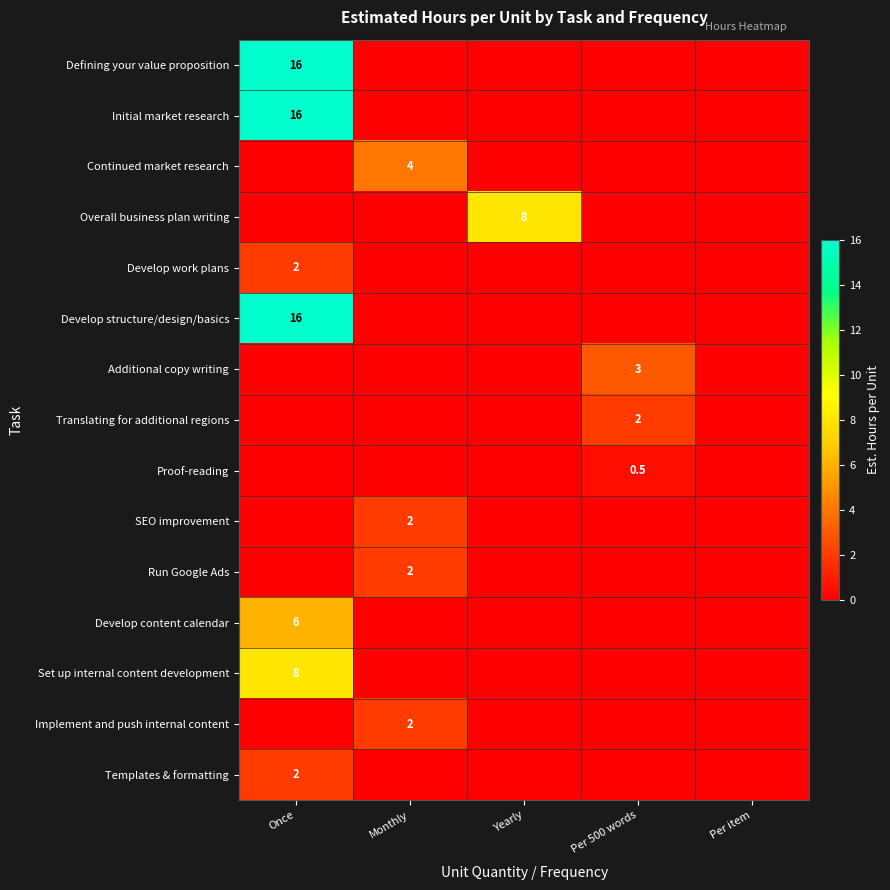

The value of Develop work plans at Once is 1.2. True or false?

False